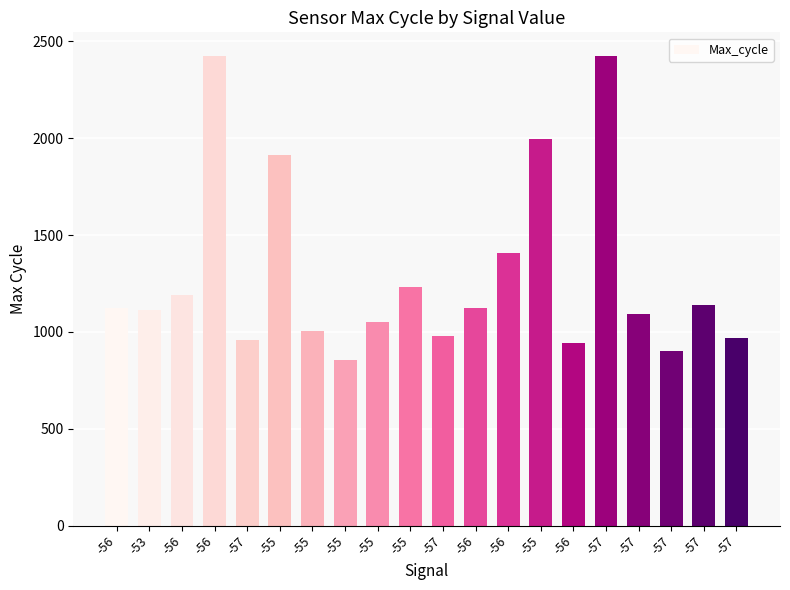

Are the bars grouped side by side (vs. stacked)?

No